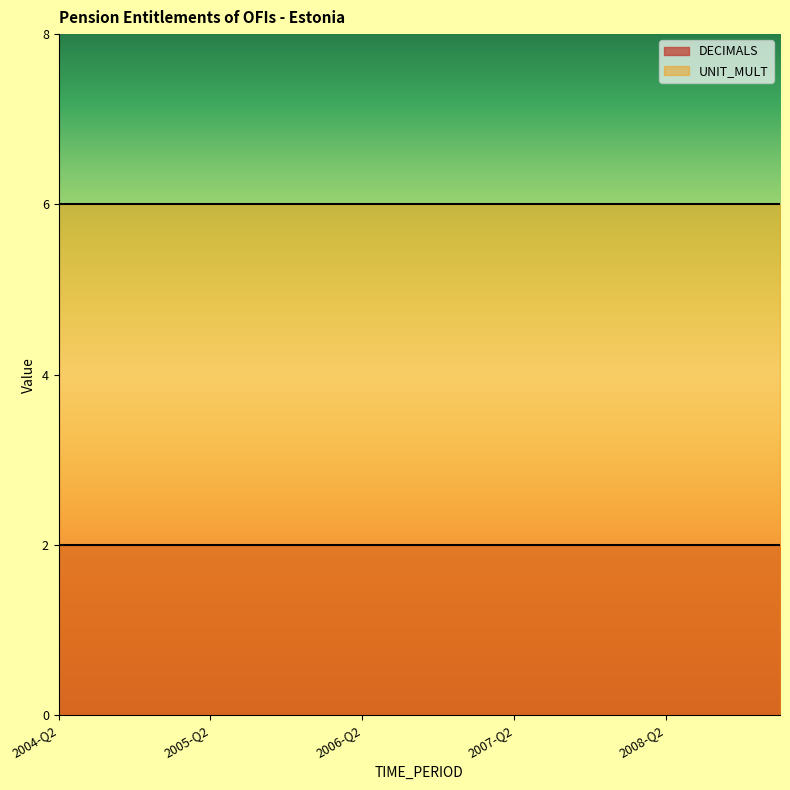

List the labels in order of UNIT_MULT value, smallest first.

2004-Q2, 2004-Q3, 2004-Q4, 2005-Q1, 2005-Q2, 2005-Q3, 2005-Q4, 2006-Q1, 2006-Q2, 2006-Q3, 2006-Q4, 2007-Q1, 2007-Q2, 2007-Q3, 2007-Q4, 2008-Q1, 2008-Q2, 2008-Q3, 2008-Q4, 2009-Q1